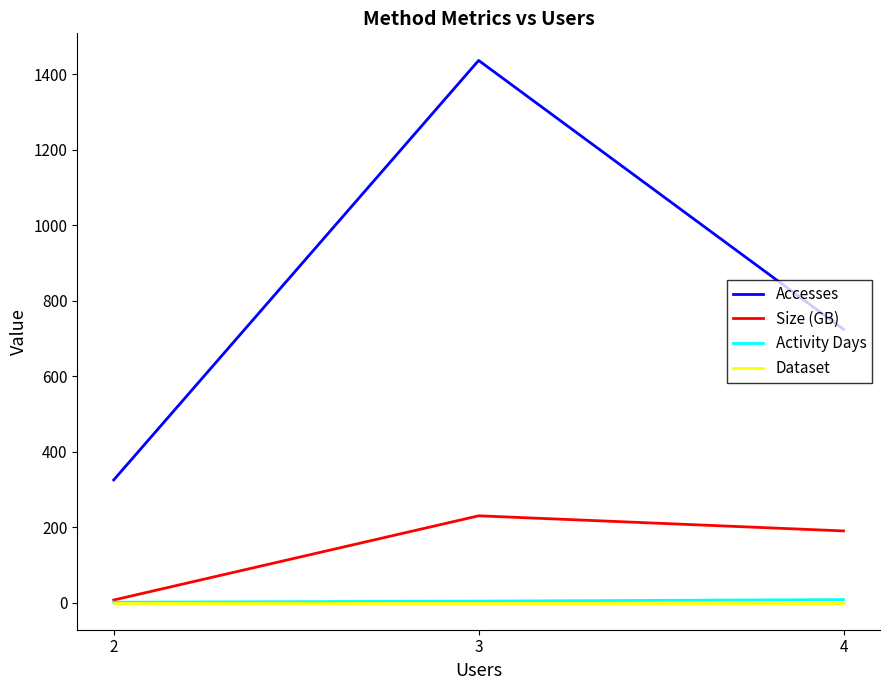

How many lines are shown in the chart?

4